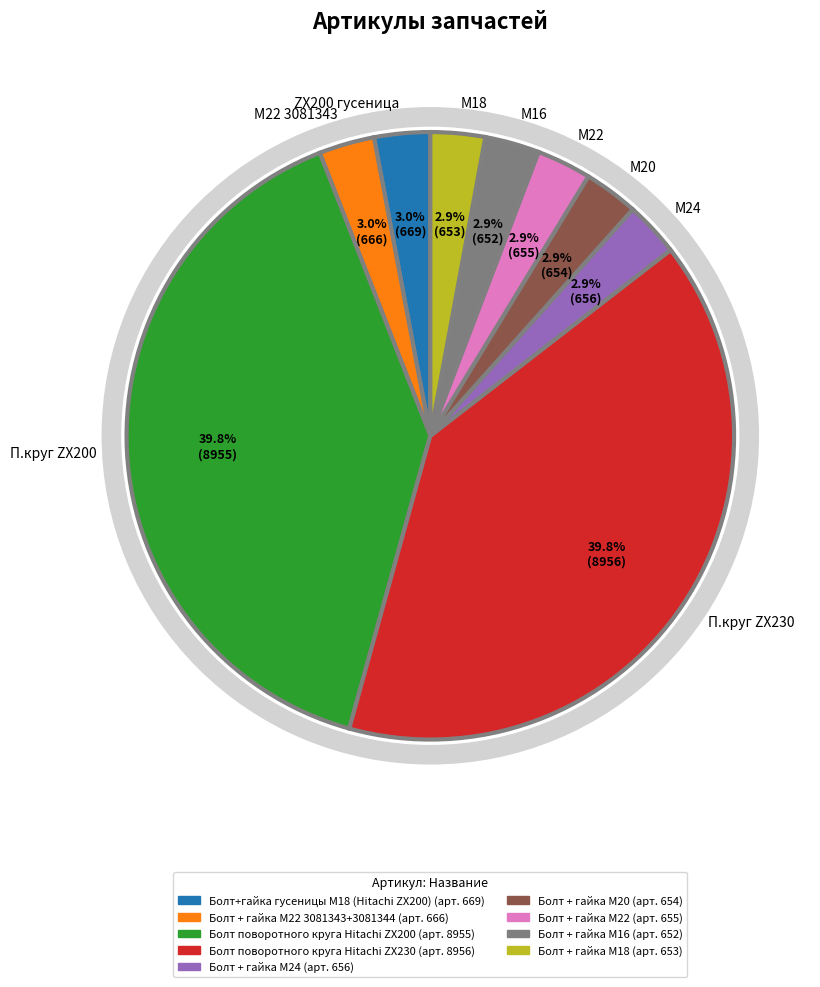

How many segments does this pie chart have?

9